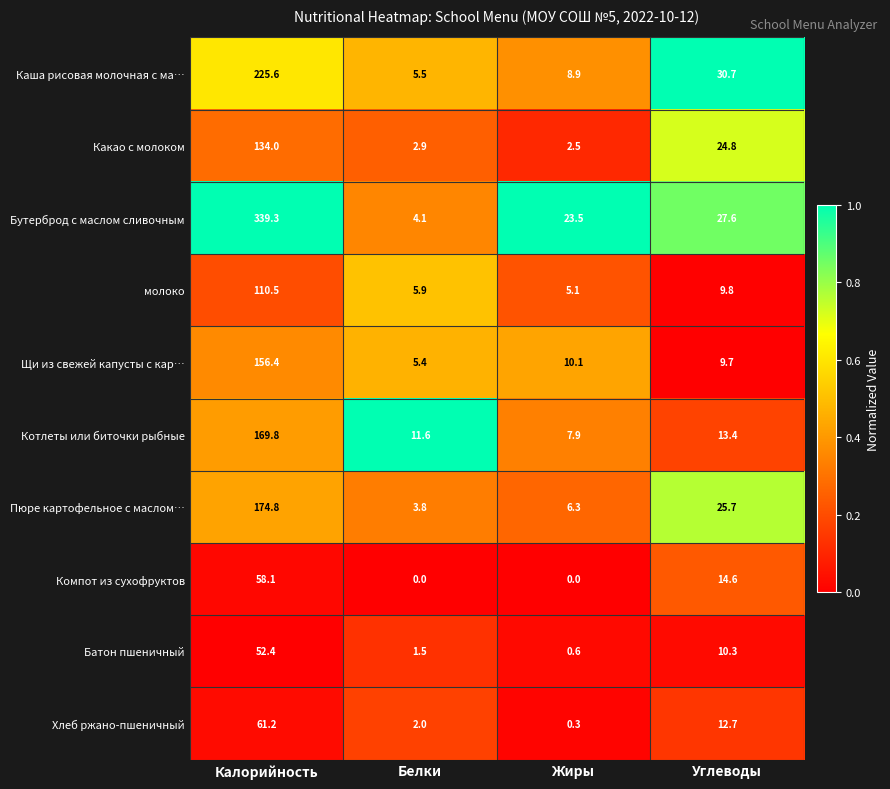

The Щи из свежей капусты с кар… series shows 156.4 at Калорийность. True or false?

True